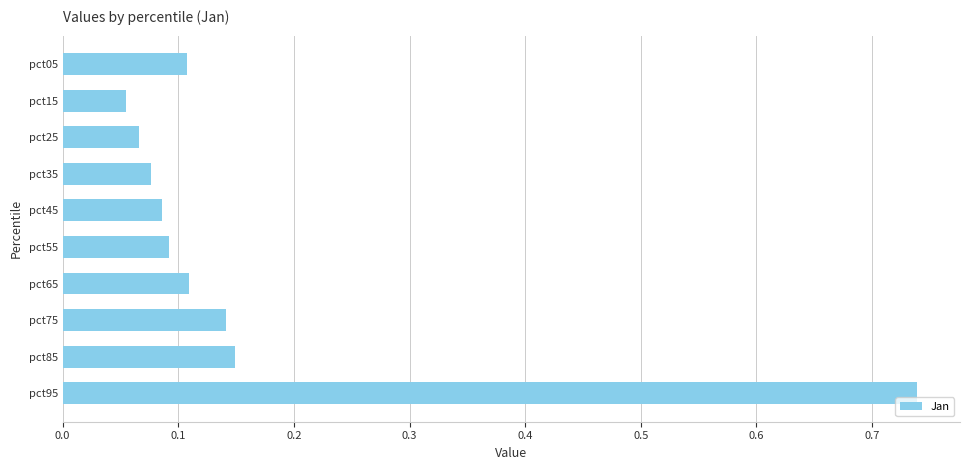

At which category does the chart reach its peak across all series?

pct95